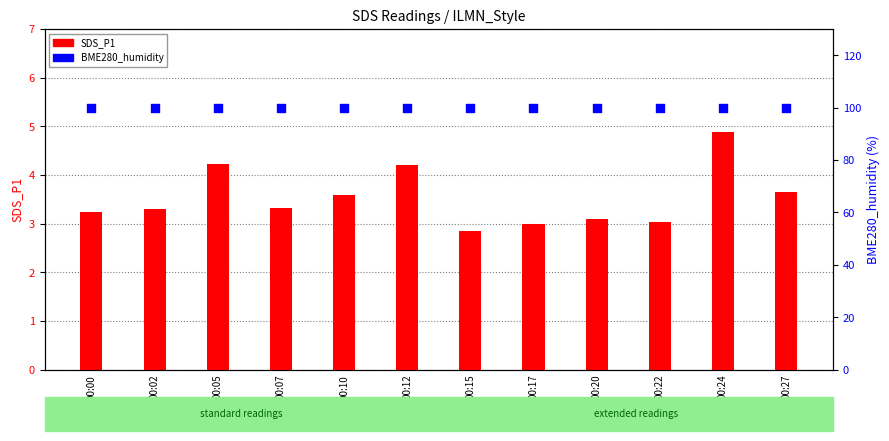

At how many categories does at least one series exceed 27?

12